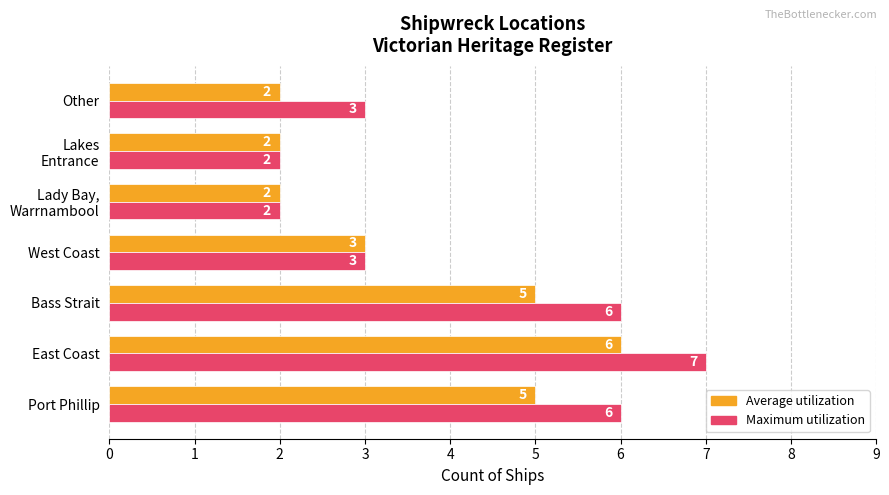

List the series in order of their overall mean, highest first.

Maximum utilization, Average utilization